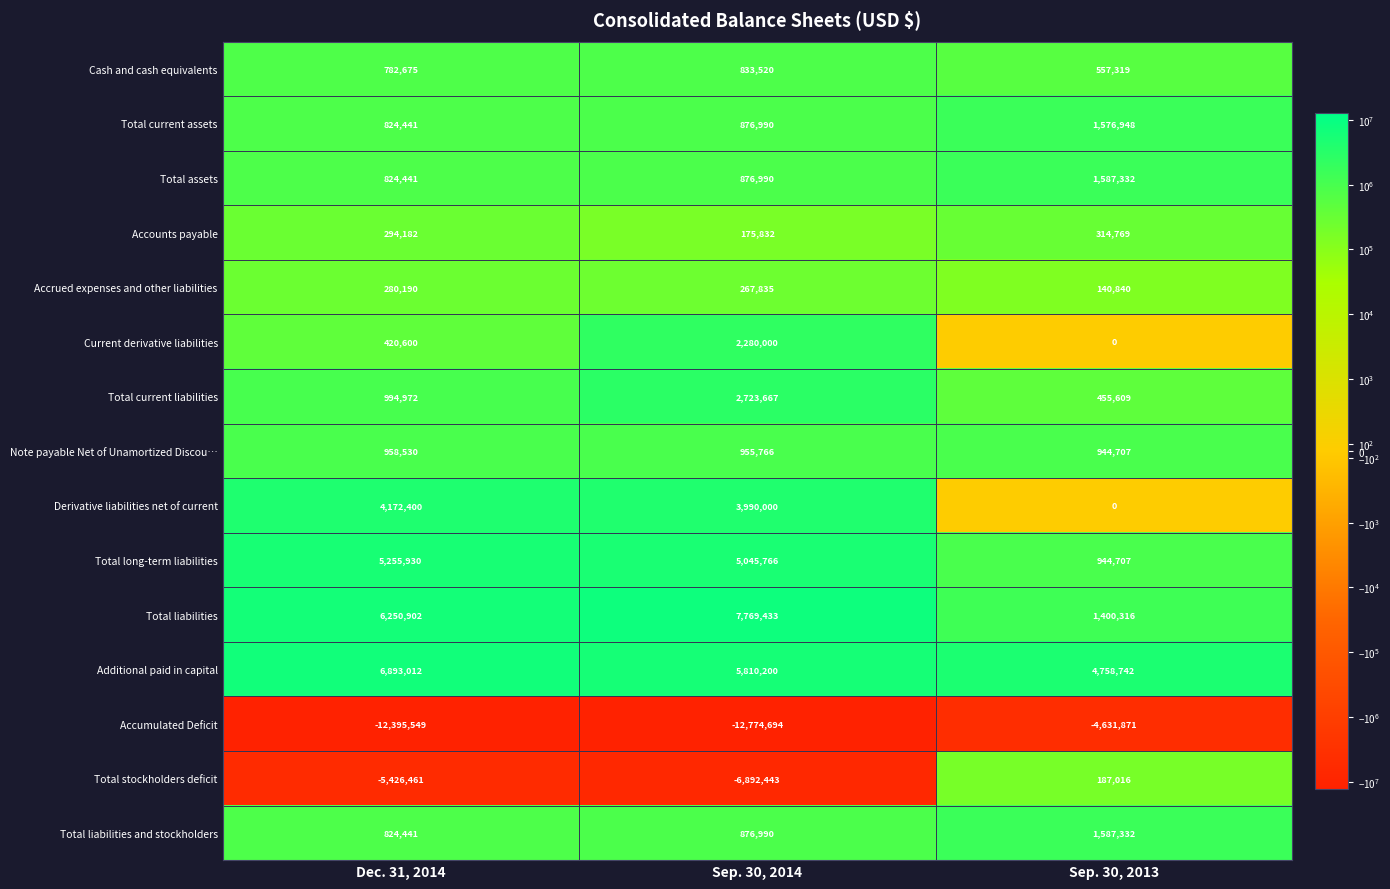

What is the spread (max minus min) of values at Dec. 31, 2014?

19288561